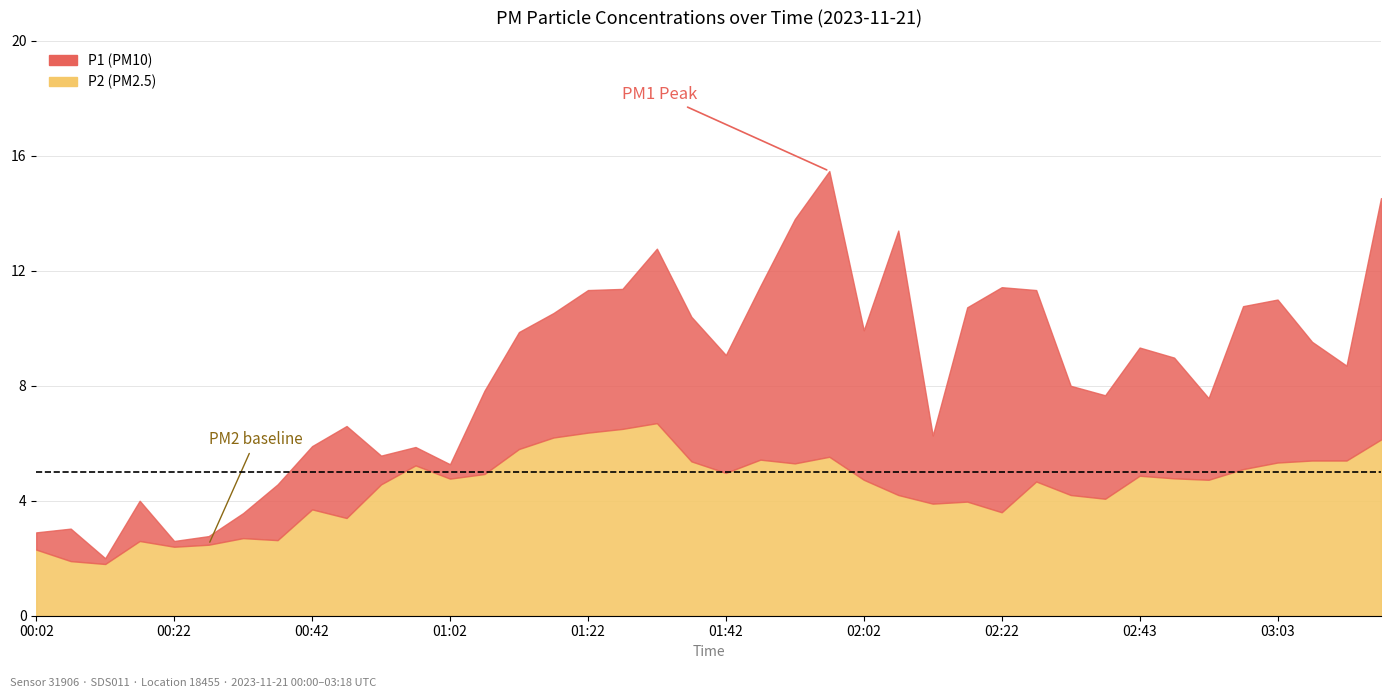

True or false: P2 and P1 cross at least once.

False